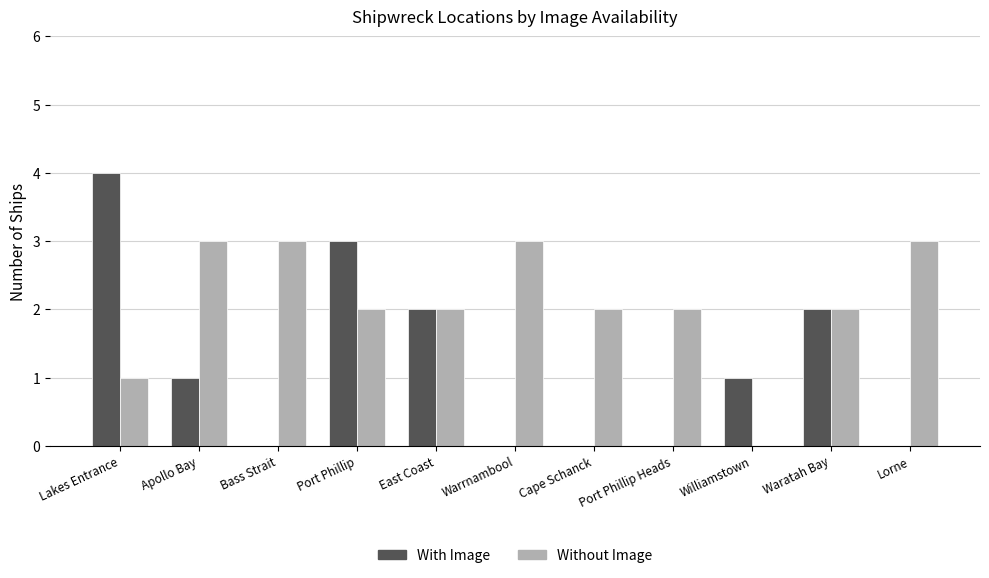

Which series changed the most between Lakes Entrance and Waratah Bay?

With Image